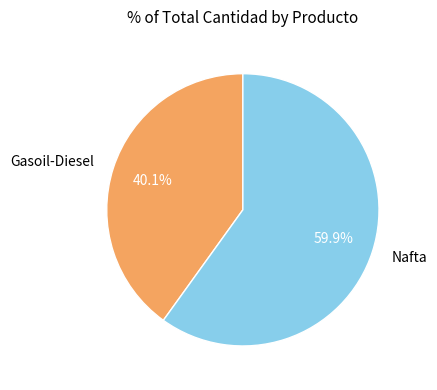

What is the smallest slice in the pie chart?

Gasoil-Diesel